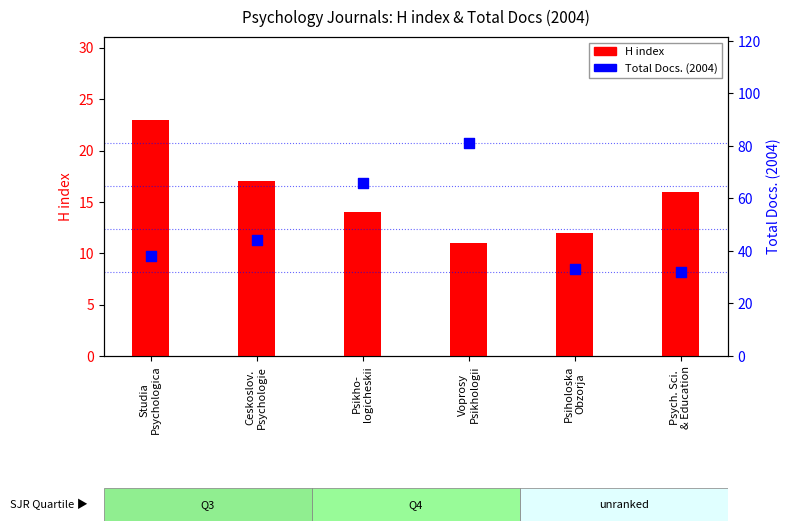

Is the value of H index at Studia
Psychologica greater than the value of Total Docs. (2004) at Studia
Psychologica?

No